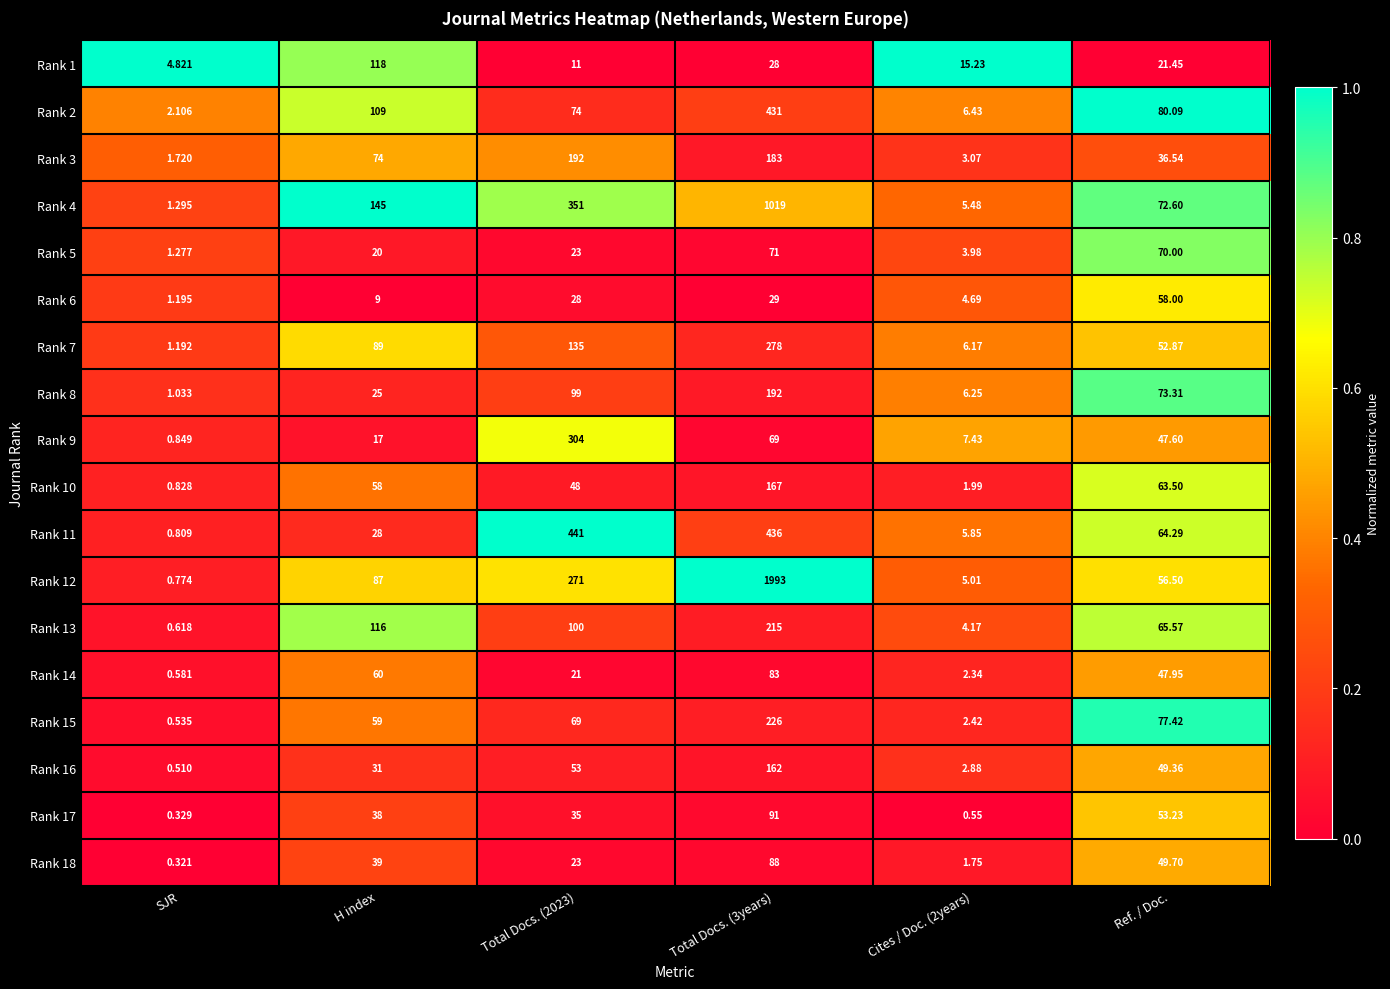

Is the value of Rank 8 at Total Docs. (2023) greater than the value of Rank 16 at Total Docs. (3years)?

No